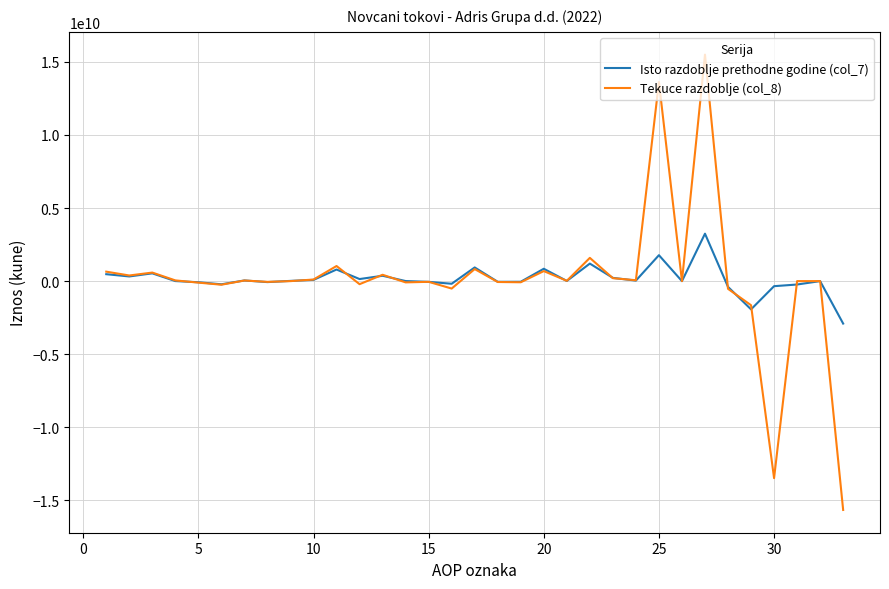

What is the lowest value of the Tekuce razdoblje (col_8) series?

-15648323770